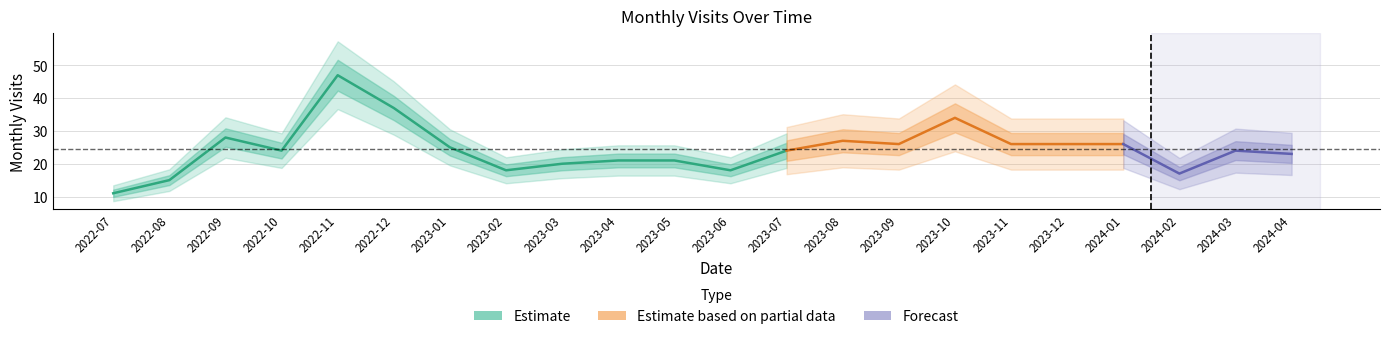

What is the label of the 6th point from the right?

2023-11